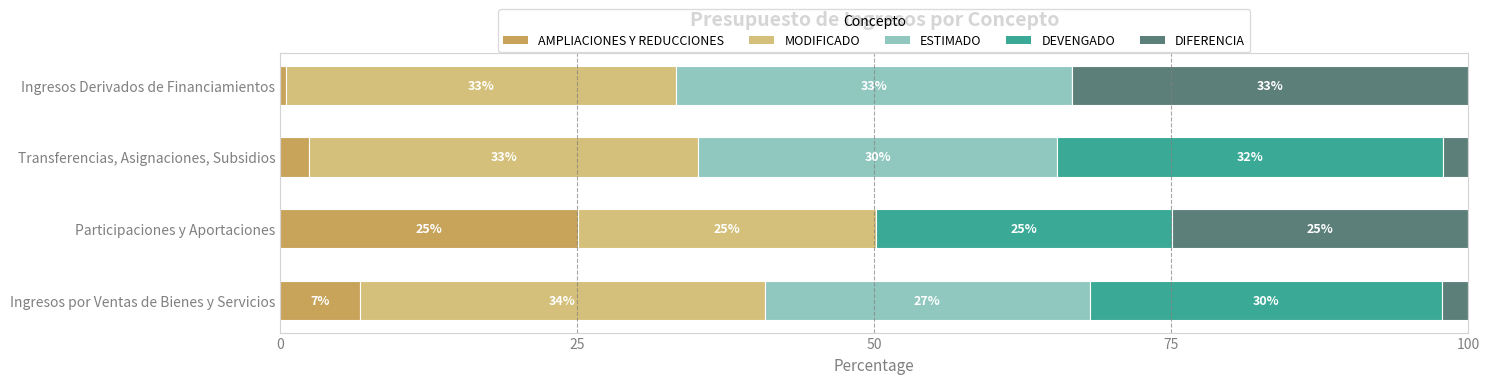

What is the total value across all series at Participaciones y Aportaciones?

100.0